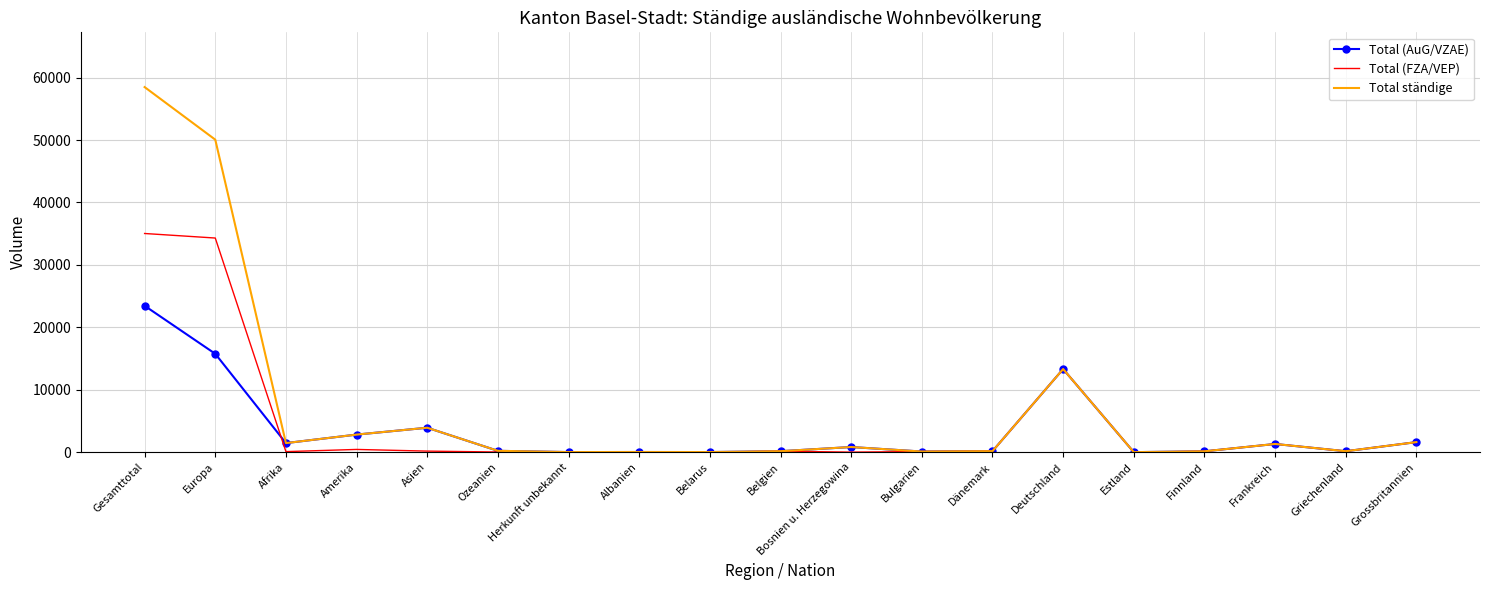

Is it true that Total (AuG/VZAE) equals 217 at Ozeanien?

True